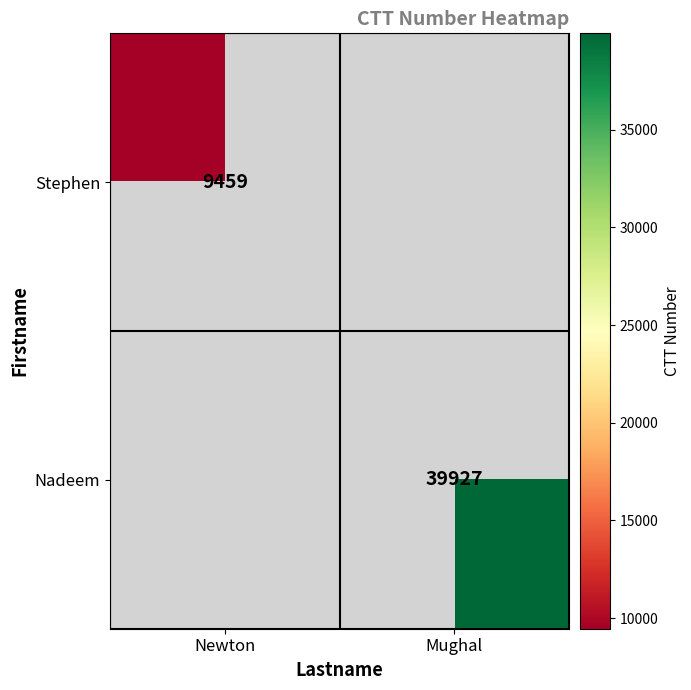

Is it true that Stephen equals 9459 at Newton?

True